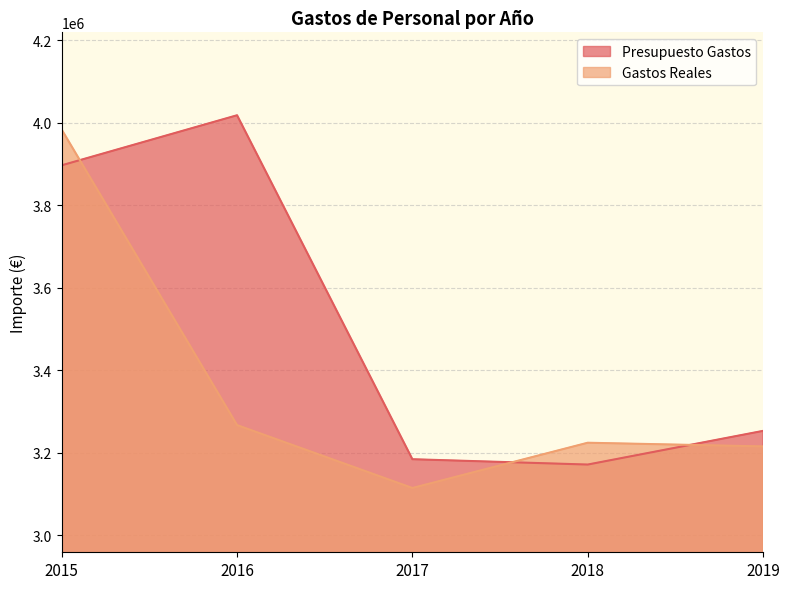

What is the difference between the Presupuesto Gastos values at 2019 and 2016?

764767.9